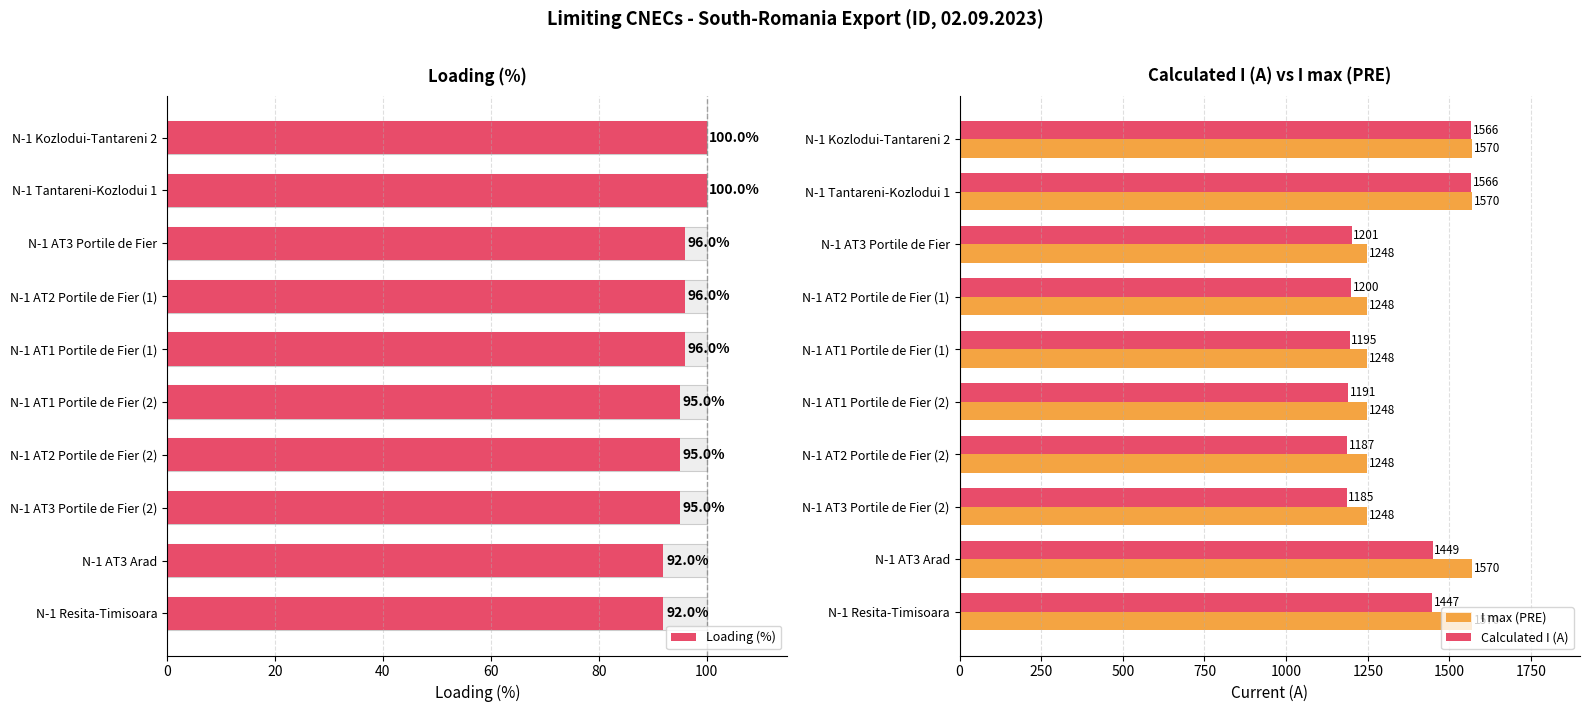

The value of I max (PRE) at N-1 Resita-Timisoara is 2479. True or false?

False